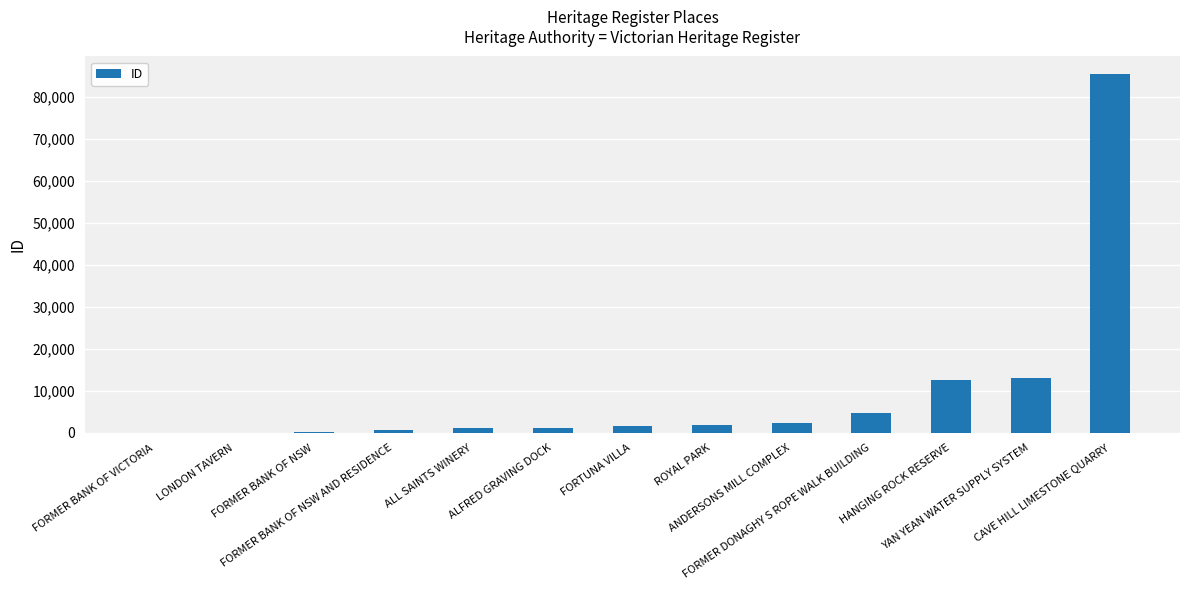

What is the smallest value displayed?

98